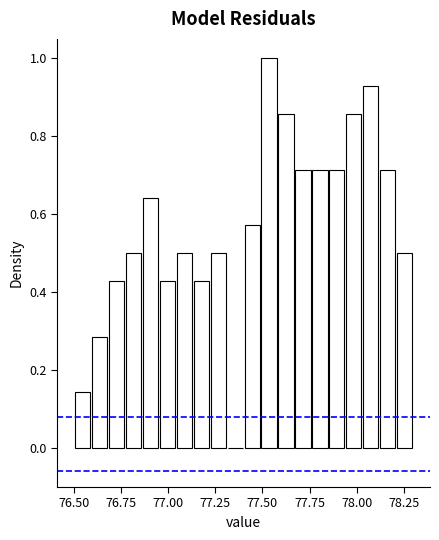

Around what value on the x-axis is the tallest bar? Give the approximate position of its centre, as read against the axis.

77.55